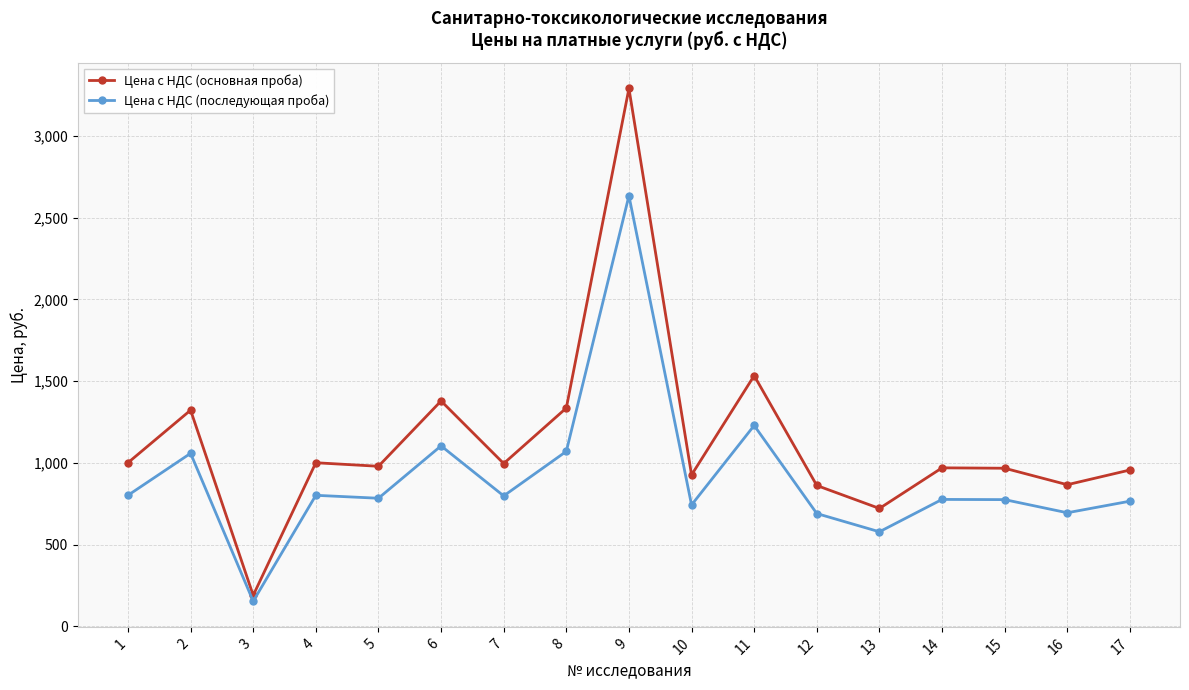

What is the difference between the maximum and minimum values in the Цена с НДС (основная проба) series?

3100.8